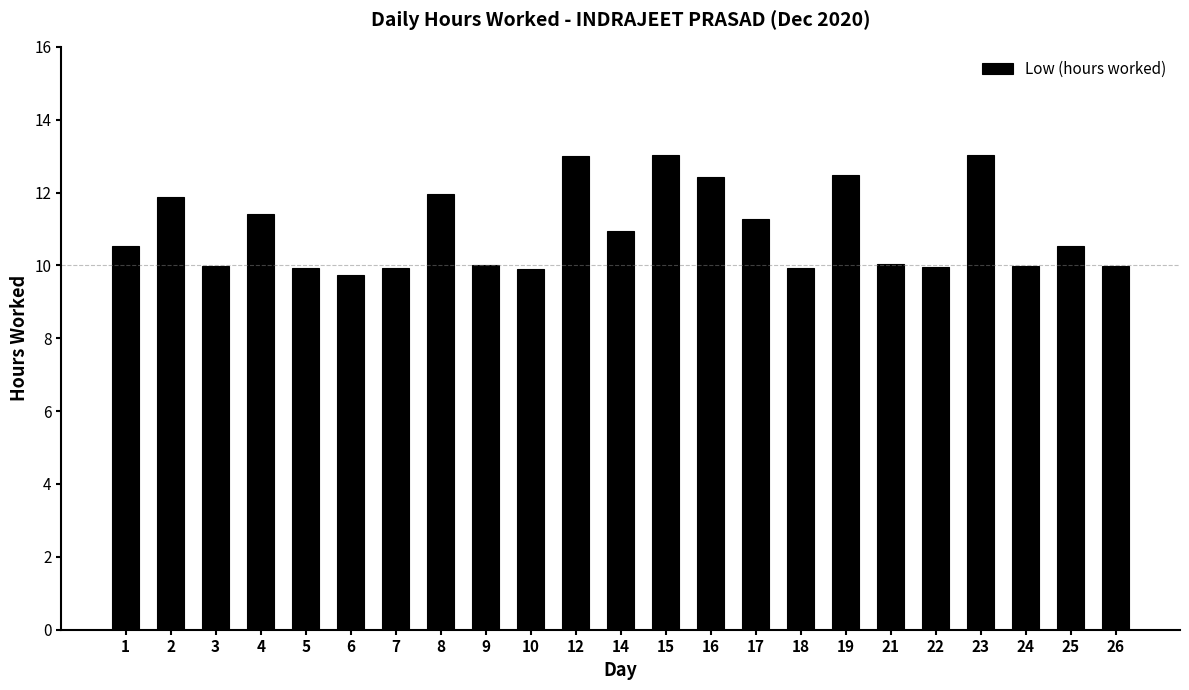

What is the difference between the values at 17 and 26?

1.3